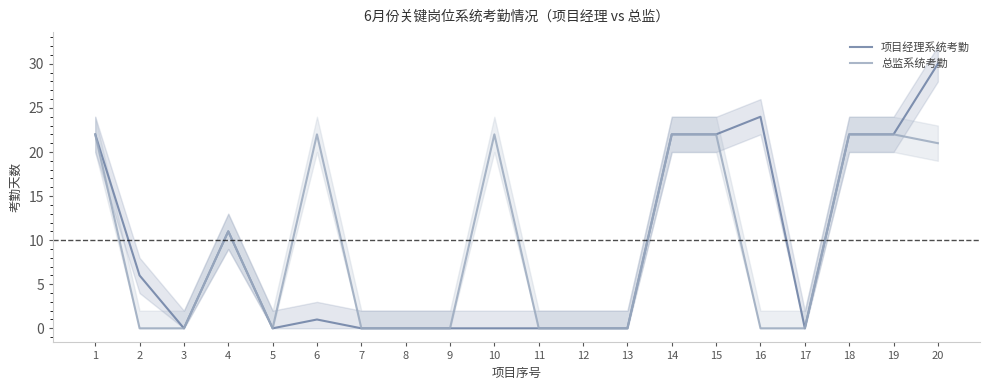

Is this an area chart (filled region under the line)?

No